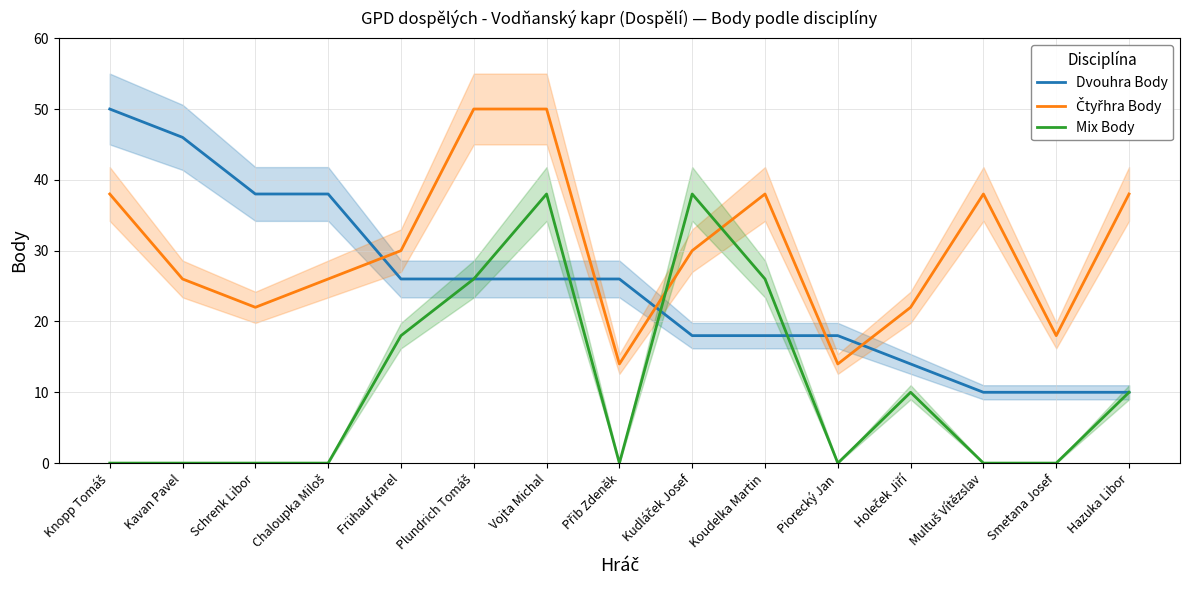

At which label is Čtyřhra Body closest to 32?

Frühauf Karel